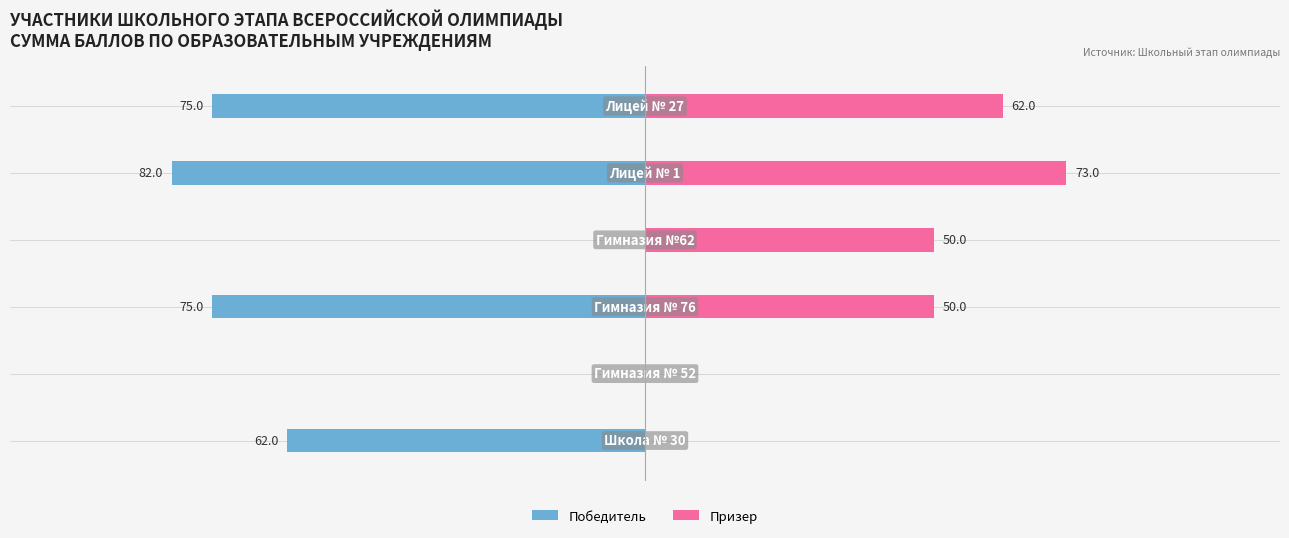

What is the difference between the maximum and minimum values in the Победитель series?

82